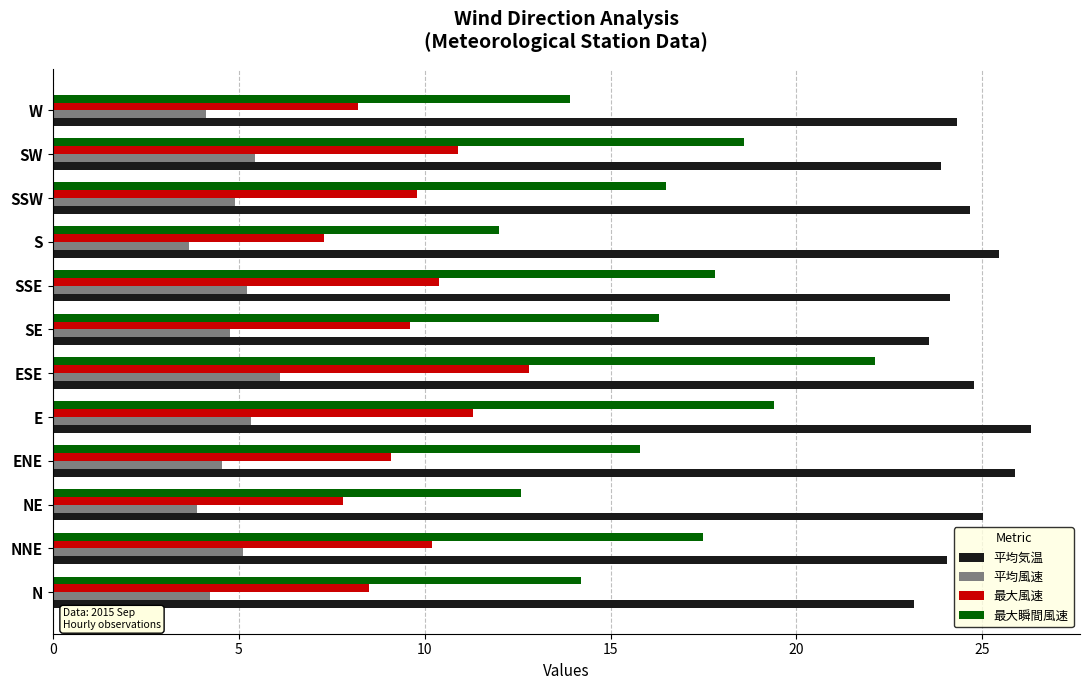

Is the value of 平均風速 at SW greater than the value of 最大風速 at NE?

No